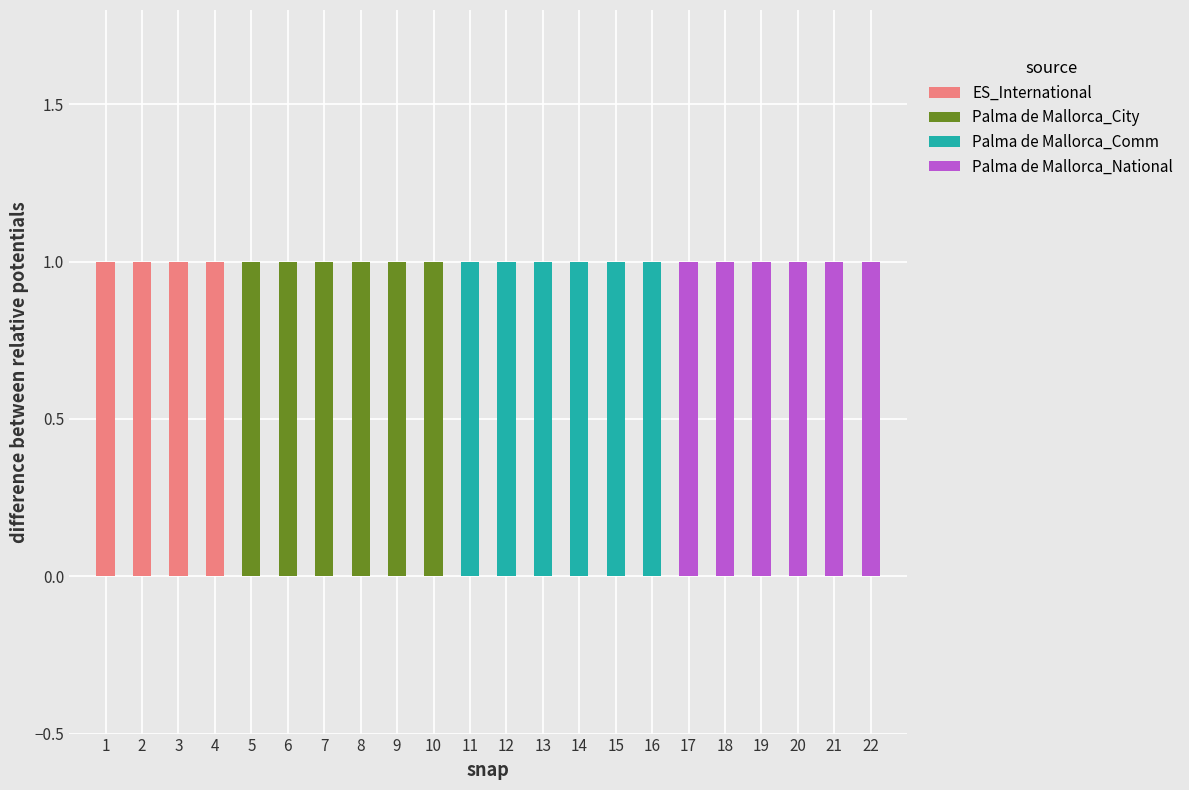

Is it true that ES_International equals 0 at 13?

True